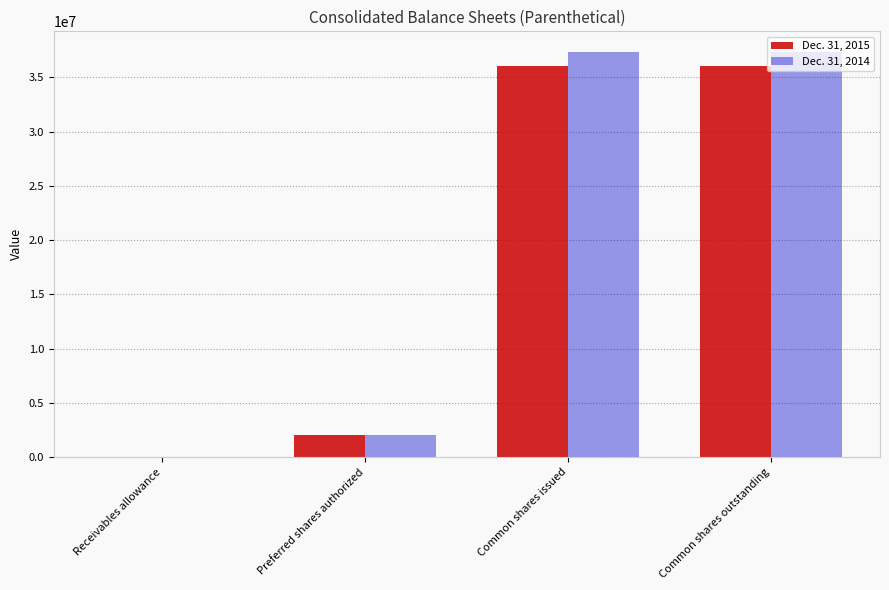

Is it true that Dec. 31, 2015 equals 50325131 at Common shares outstanding?

False